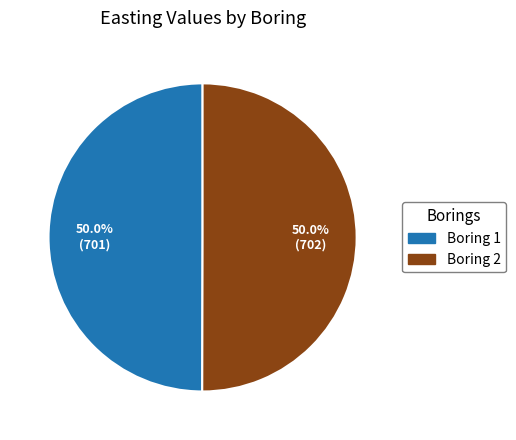

What is the ratio of the value at Boring 2 to the value at Boring 1?

1.0